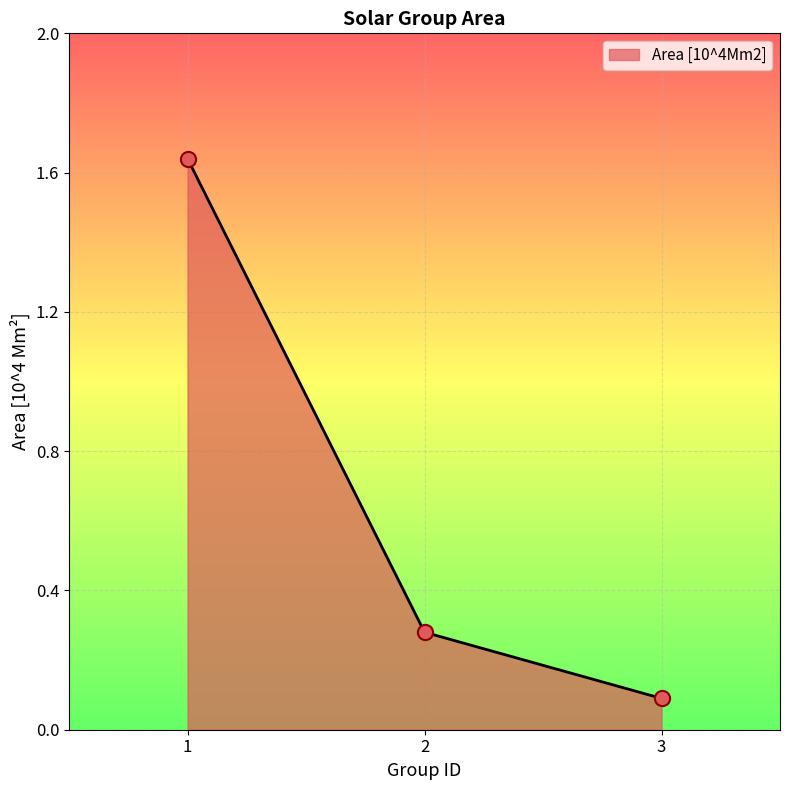

Which category has the lowest value across all series?

3